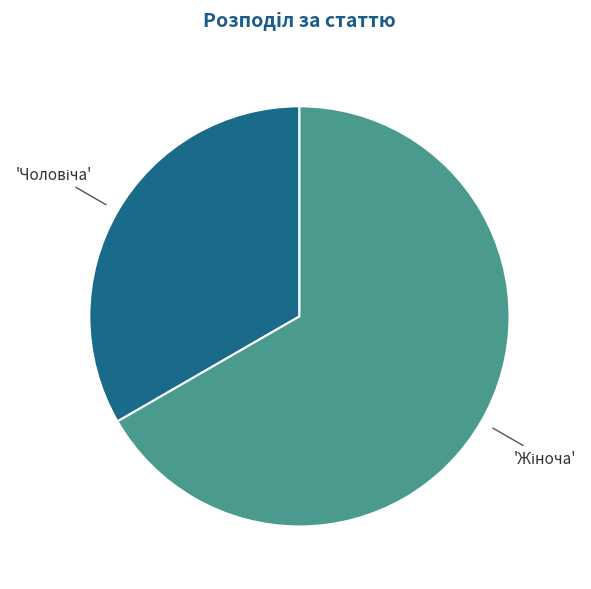

Is there any slice that represents more than half of the pie?

Yes